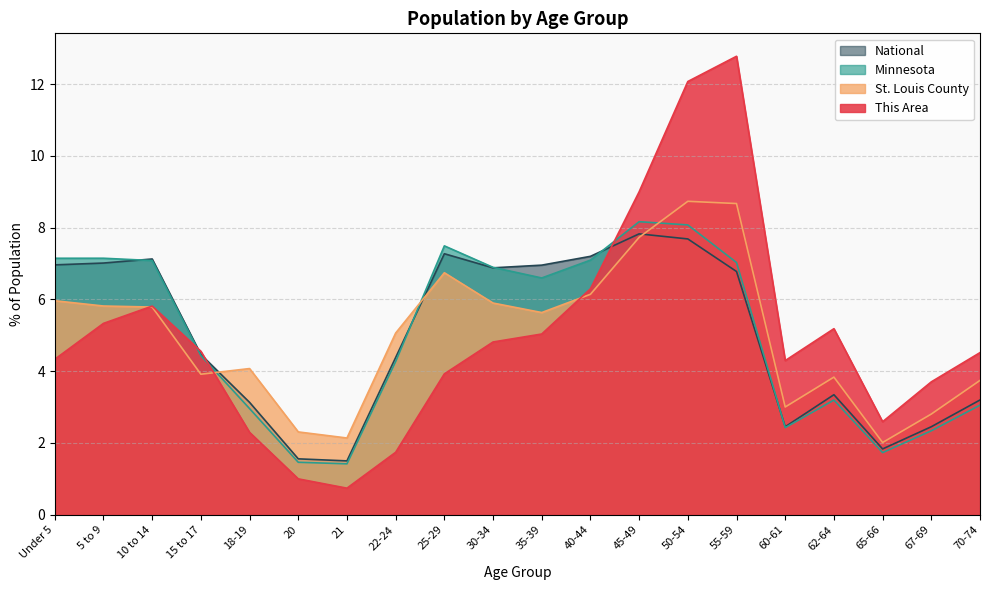

How many interior local valleys does the Minnesota series have?

4